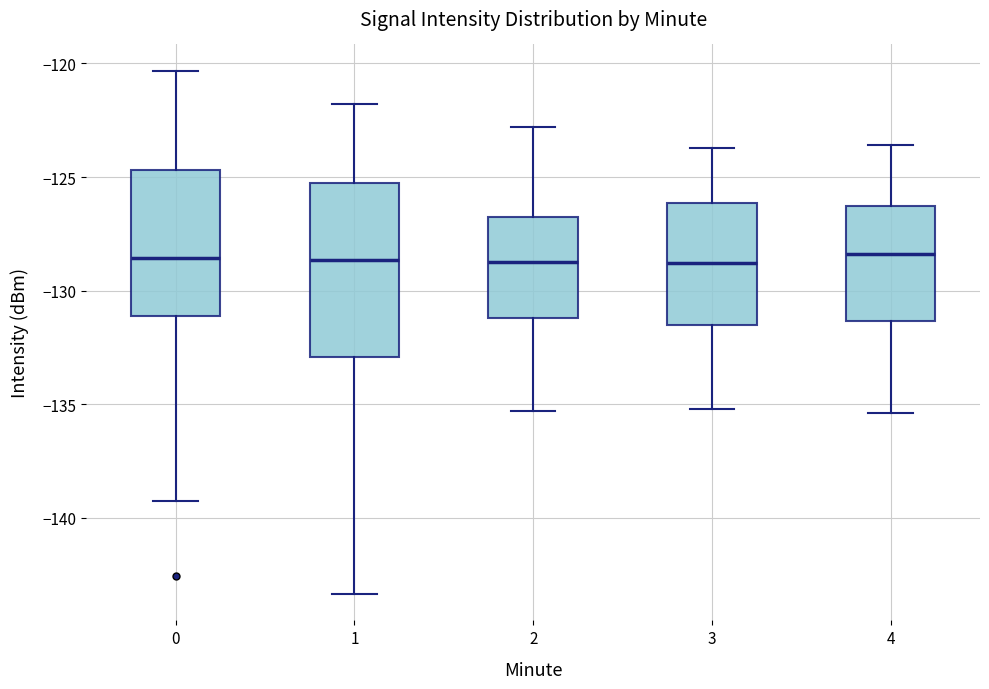

Which box is the tallest, from its lower edge to its upper edge?

1